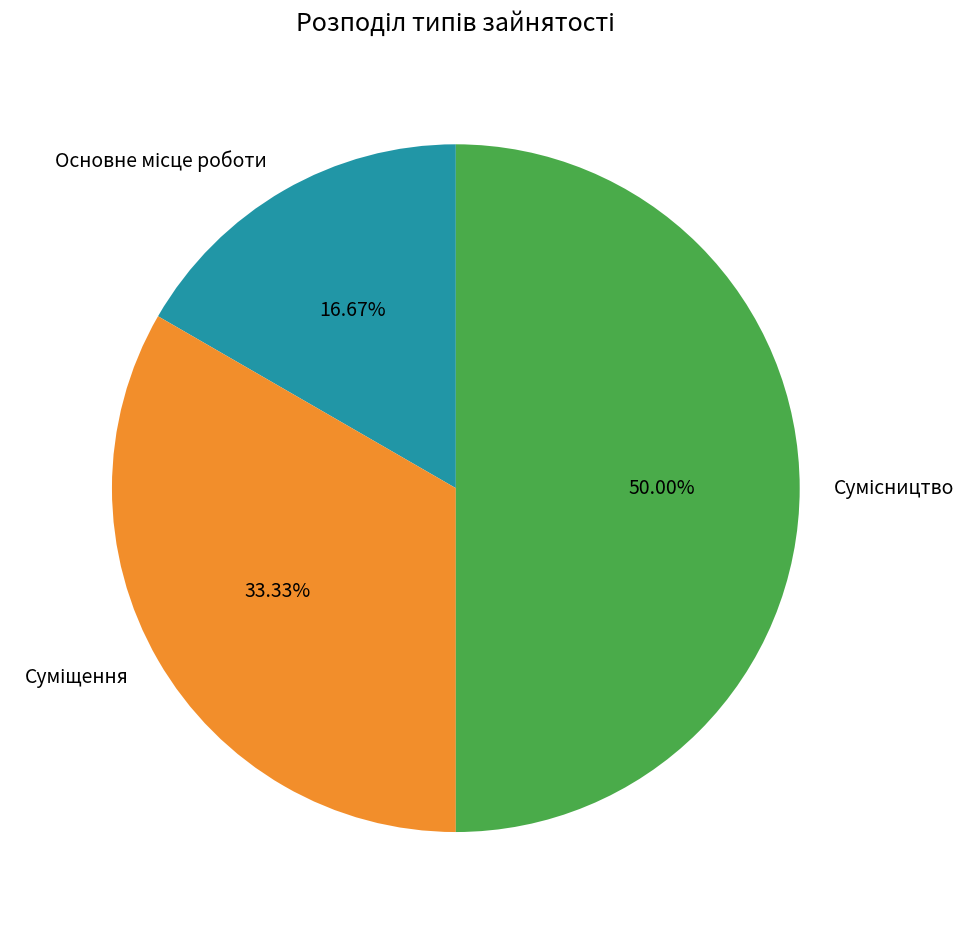

Is the sum of Суміщення and Основне місце роботи greater than half?

No